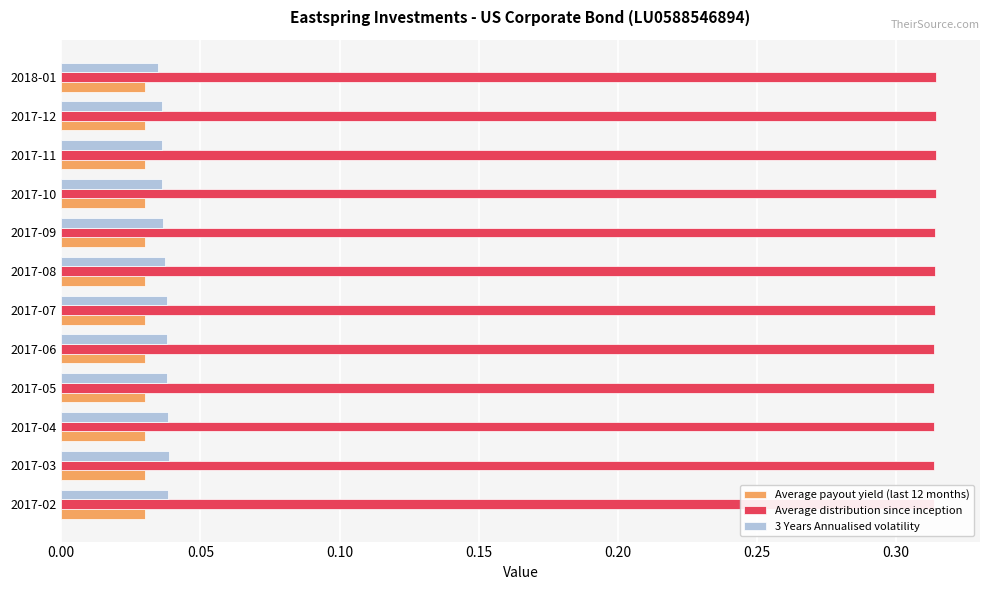

How many data points does each series have?

12